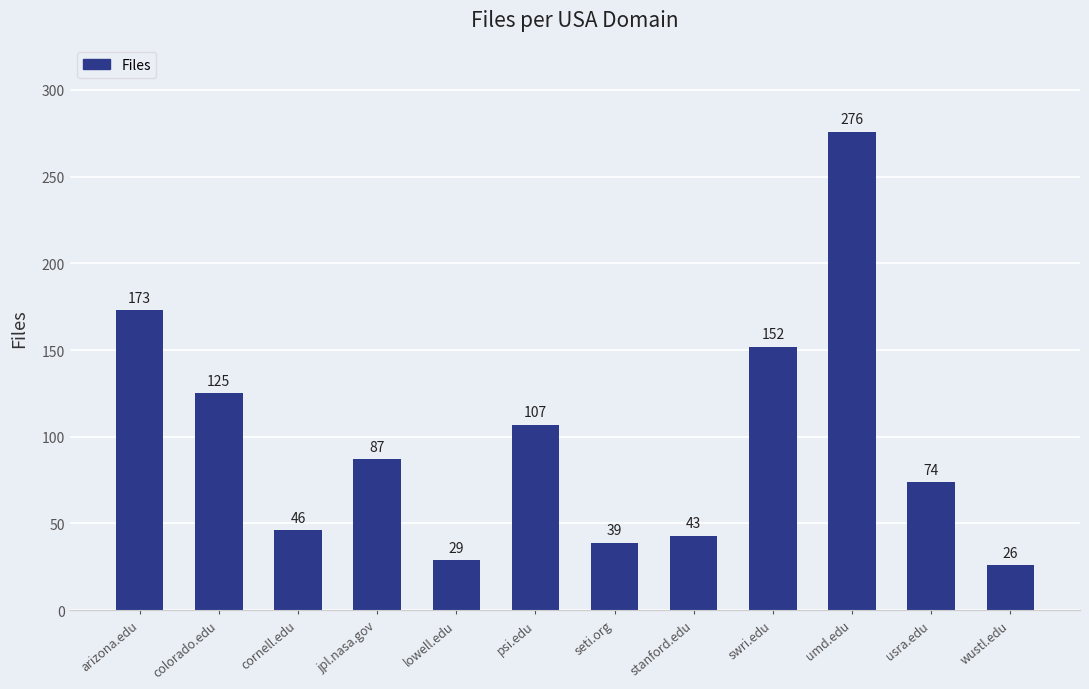

Which label corresponds to the smallest value in the chart?

wustl.edu